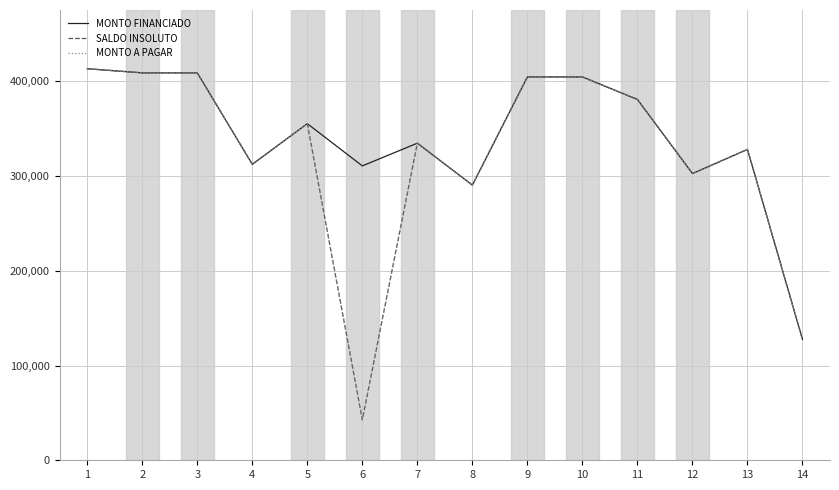

True or false: MONTO A PAGAR and MONTO FINANCIADO intersect in this chart.

False